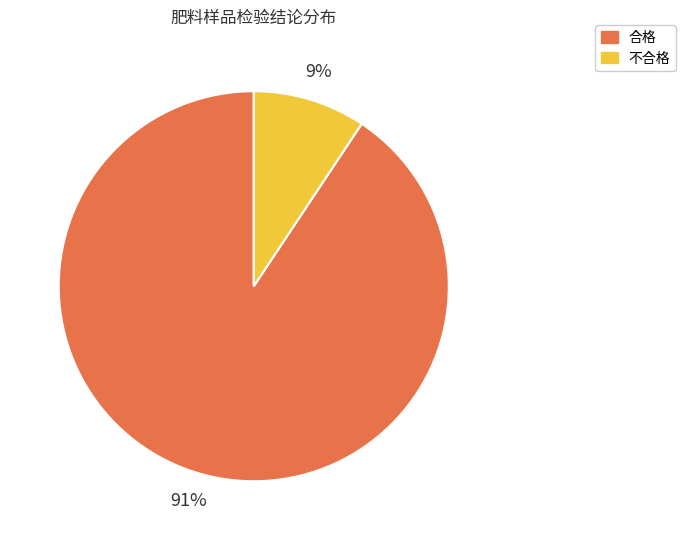

Rank the categories by value from lowest to highest.

不合格, 合格